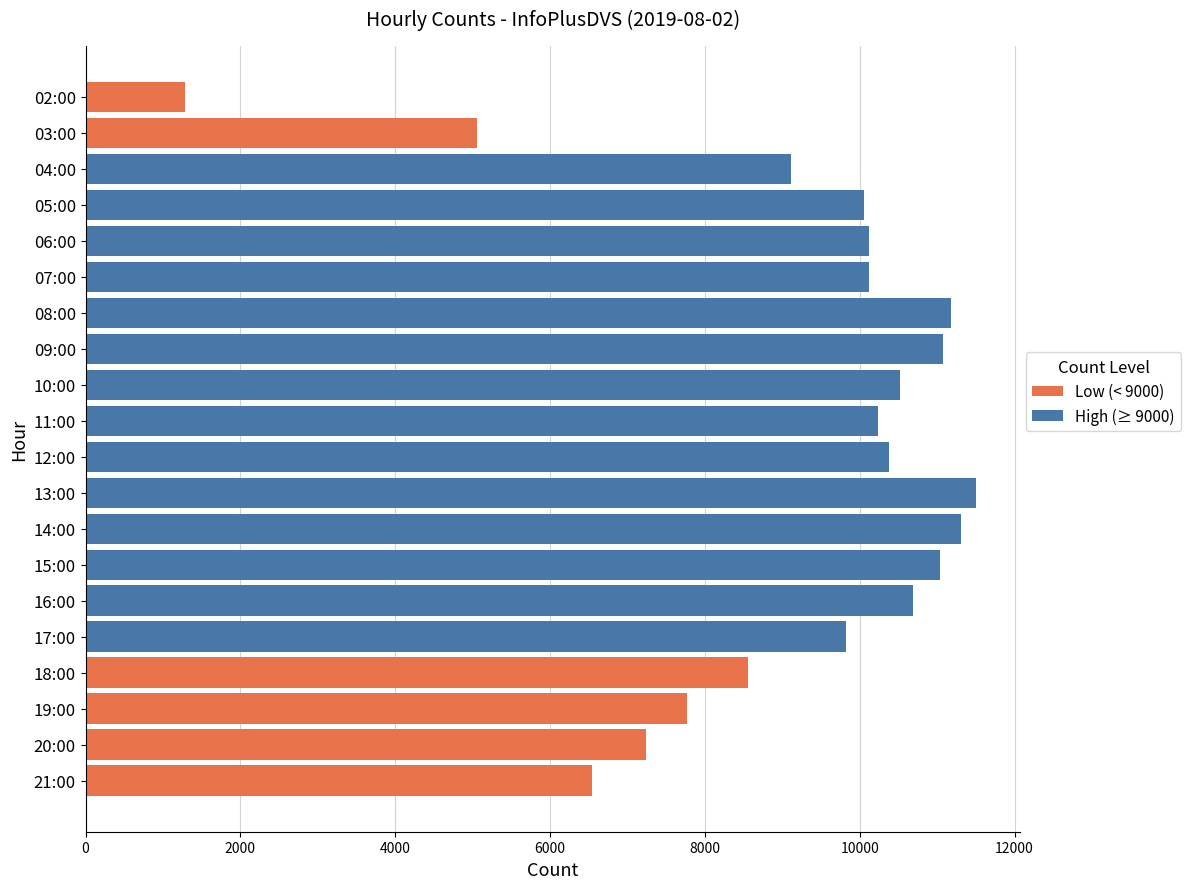

What is the sum of all values?

183606